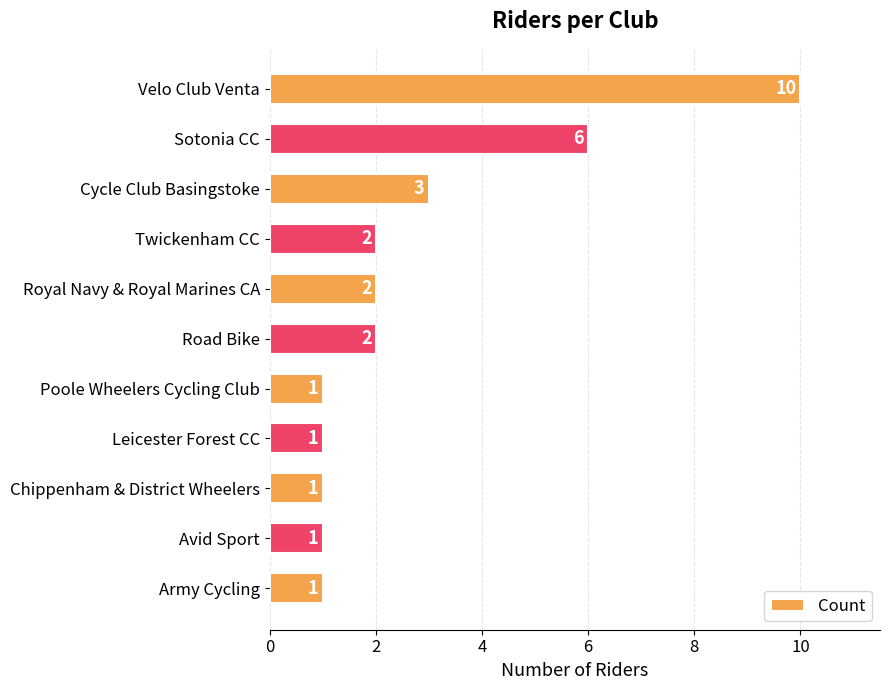

How many values are below 2?

5